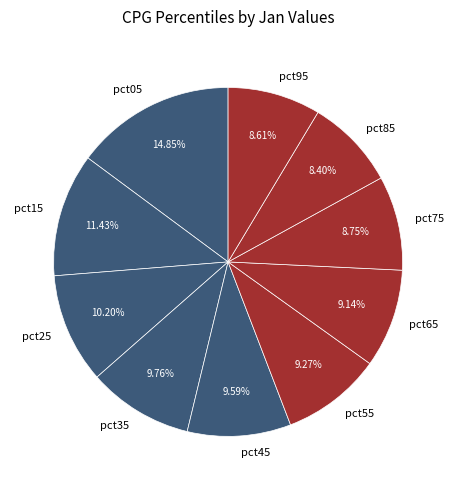

Is it true that pct25 is 10% of the pie?

True